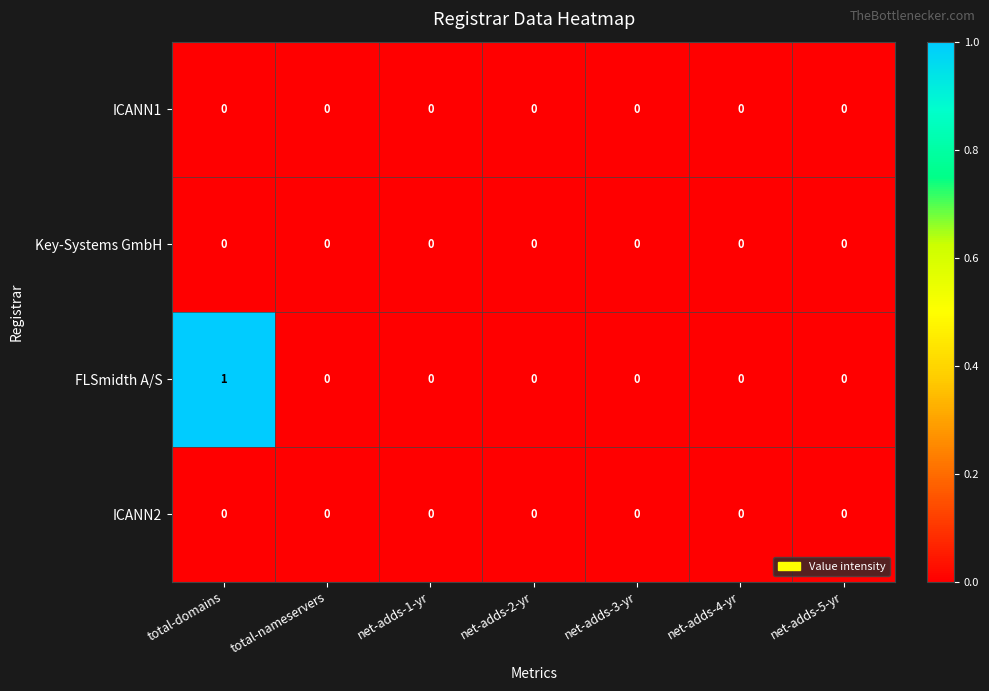

Is it true that ICANN1 equals 0 at net-adds-3-yr?

True